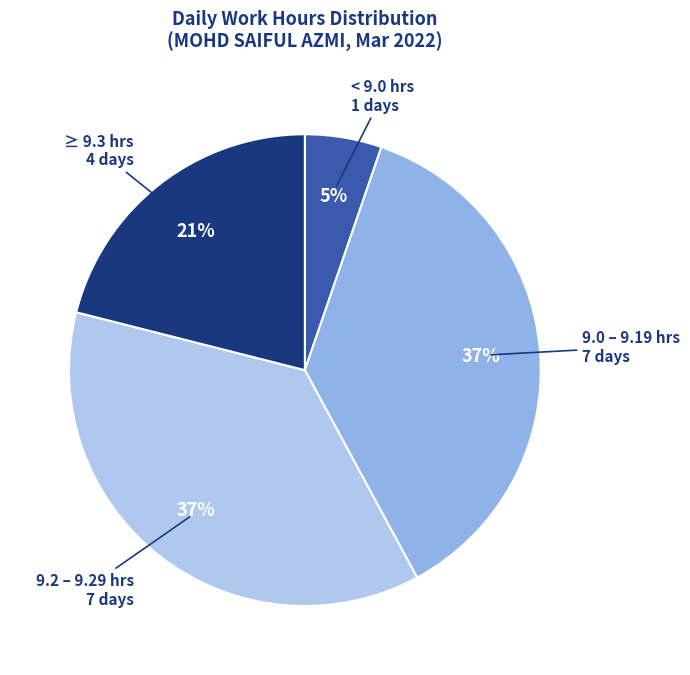

How many segments does this pie chart have?

4